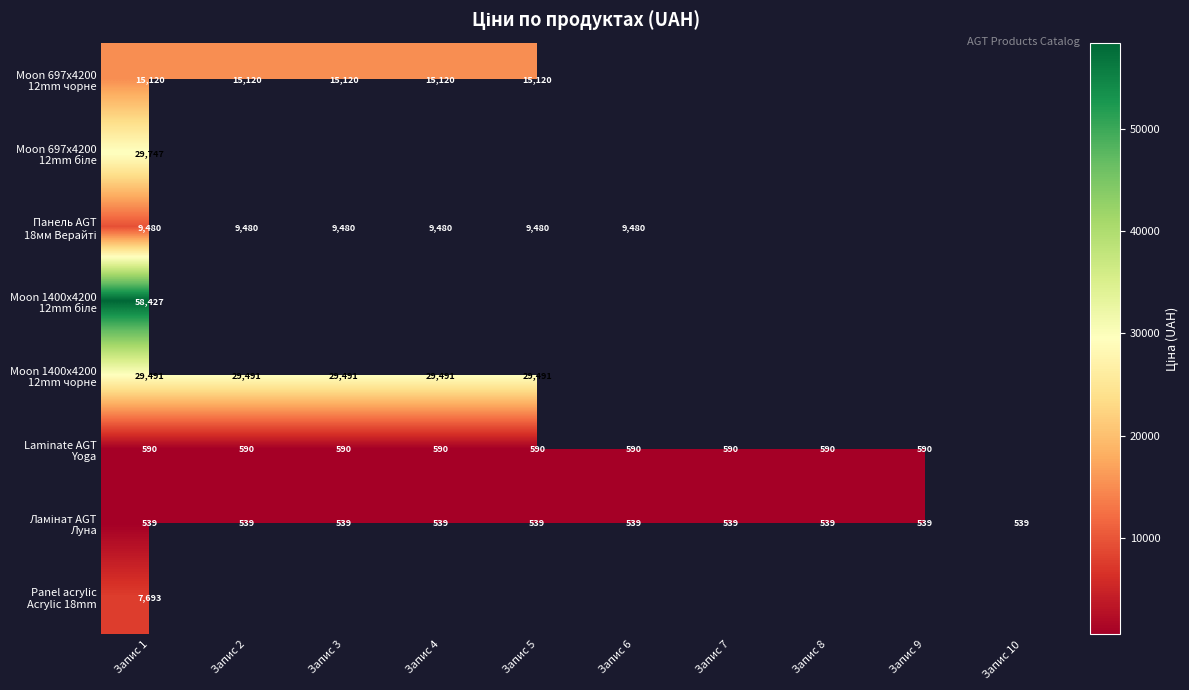

Rank the series at Запис 1 from highest to lowest value.

Moon 1400x4200 12mm біле, Moon 697x4200 12mm біле, Moon 1400x4200 12mm чорне, Moon 697x4200 12mm чорне, Панель AGT 18мм Верайті, Panel acrylic Acrylic 18mm, Laminate AGT Yoga, Ламінат AGT Луна